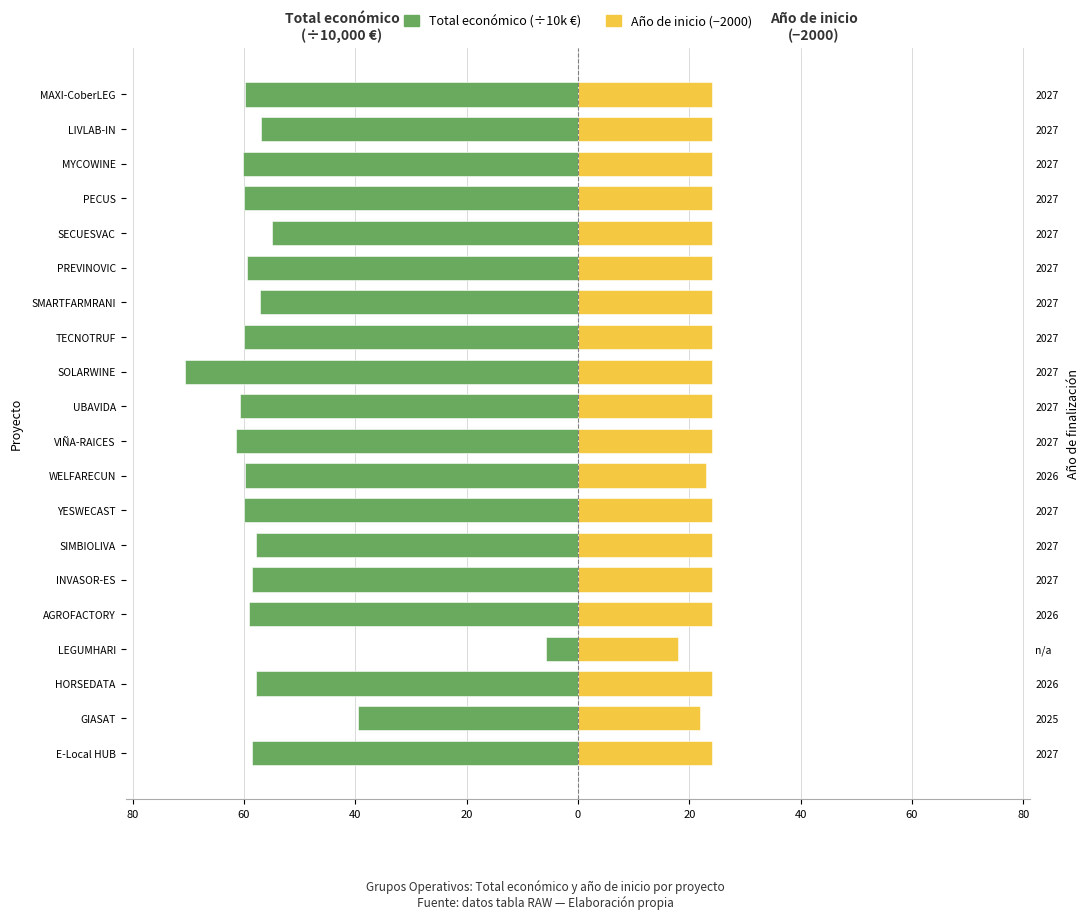

What is the value of the Total económico (×10k€) bar at the 3rd from the left?

-57.8